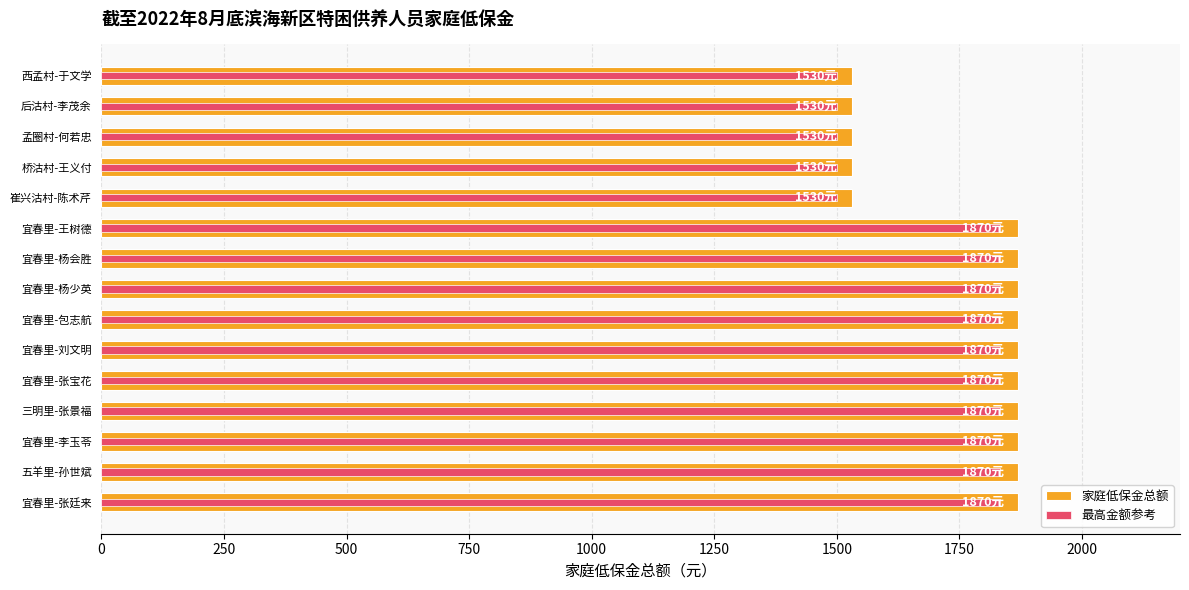

Reading left to right, list all the values displayed in this chart.

家庭低保金总额: 1870.0	1870.0	1870.0	1870.0	1870.0	1870.0	1870.0	1870.0	1870.0	1870.0	1530.0	1530.0	1530.0	1530.0	1530.0
最高金额参考: 1832.6	1832.6	1832.6	1832.6	1832.6	1832.6	1832.6	1832.6	1832.6	1832.6	1499.4	1499.4	1499.4	1499.4	1499.4